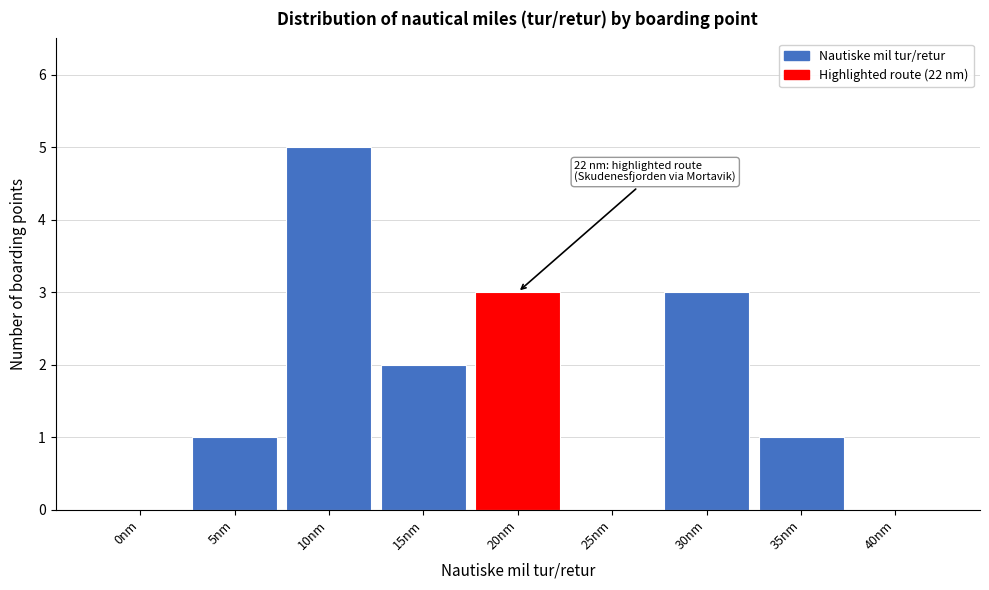

Reading left to right, extract all data points from this chart.

0nm=0	5nm=1	10nm=5	15nm=2	20nm=3	25nm=0	30nm=3	35nm=1	40nm=0